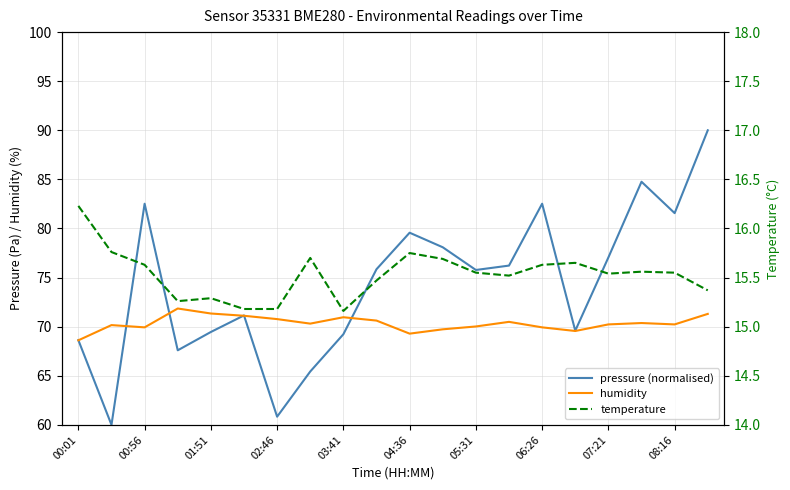

Rank the series by their maximum value, from highest to lowest.

pressure (normalised), humidity, temperature